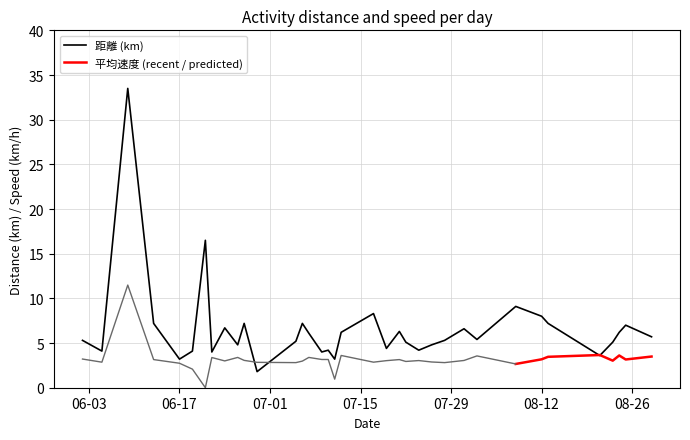

In 平均速度 (km/h), how many points are lower than both neighbors (excluding endpoints)?

11